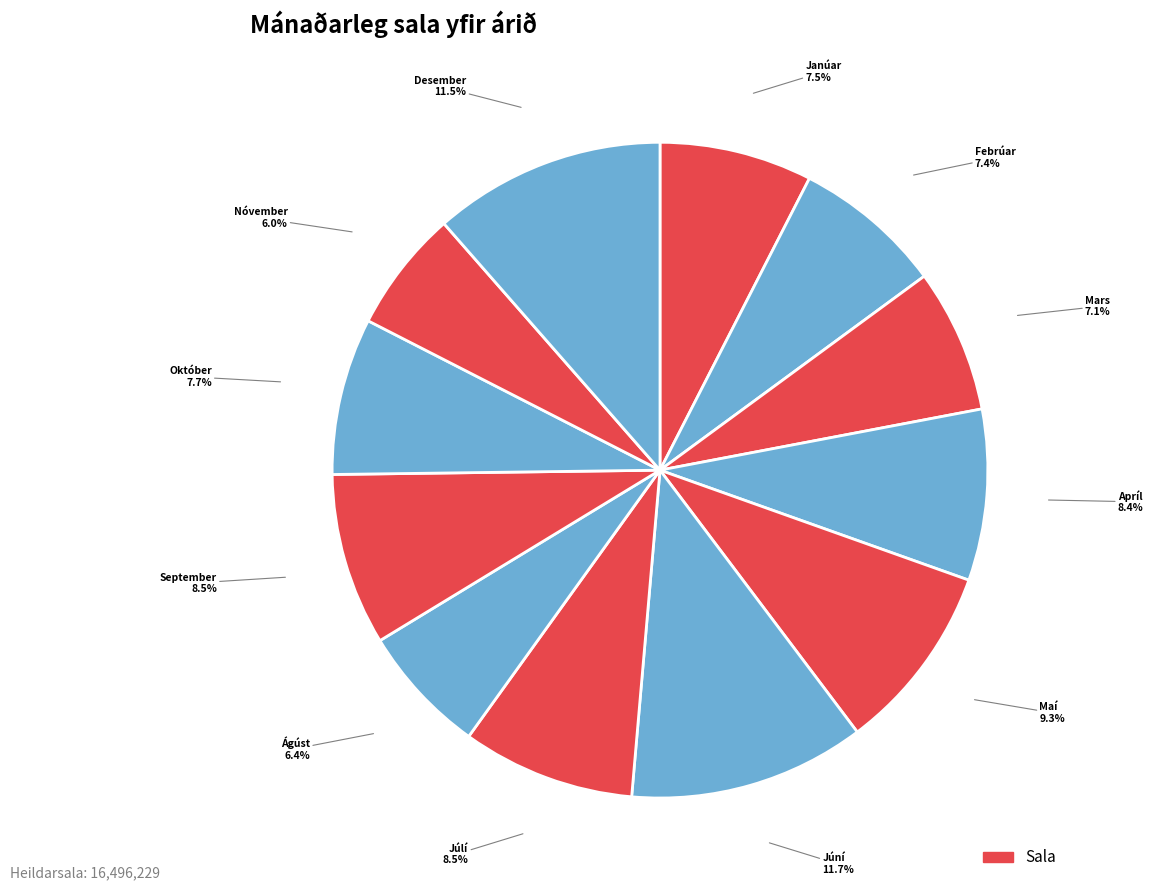

How many slices are in this pie chart?

12